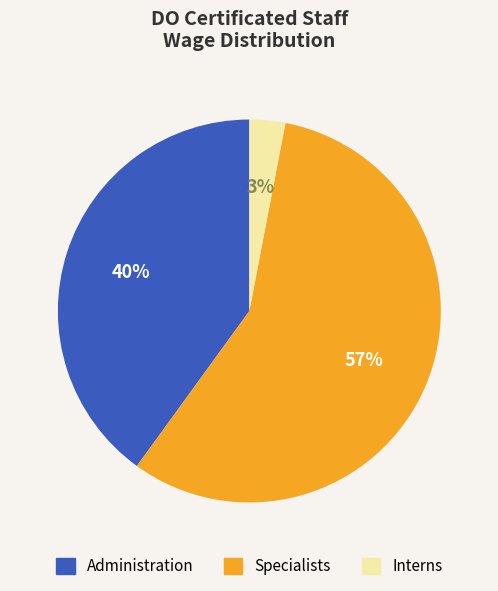

Is there any slice that represents more than half of the pie?

Yes